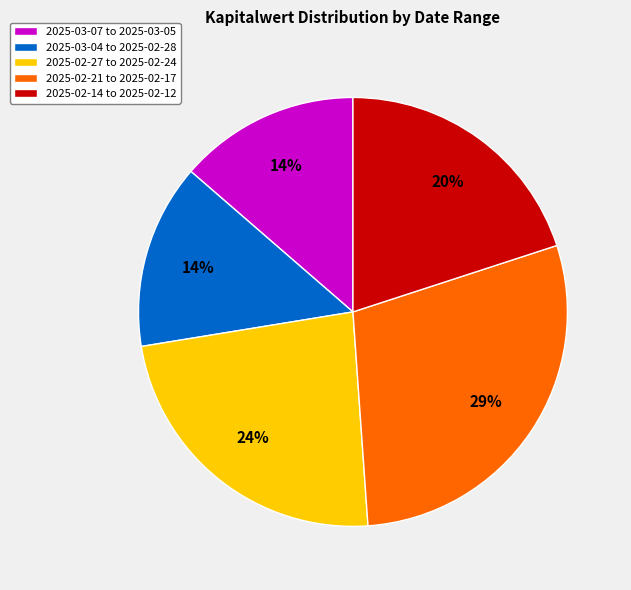

Between 2025-03-04 to 2025-02-28 and 2025-02-14 to 2025-02-12, which is larger?

2025-02-14 to 2025-02-12